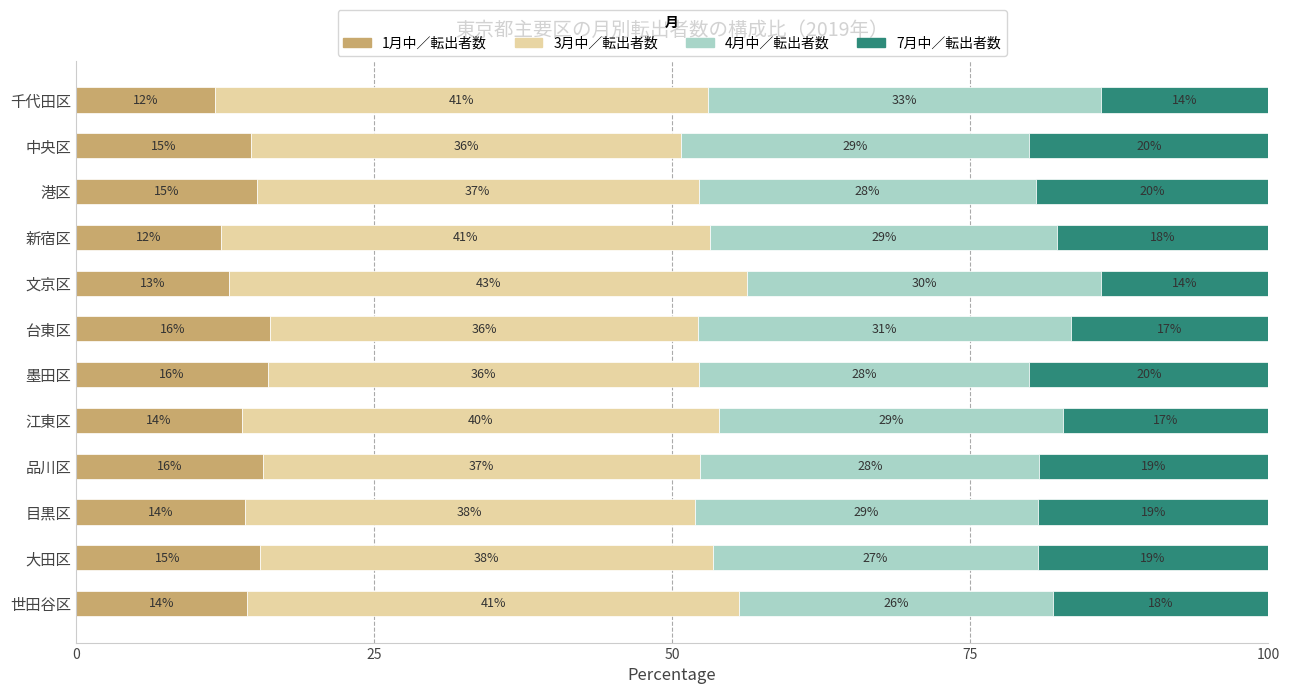

What is the total value across all series at 墨田区?

100.0